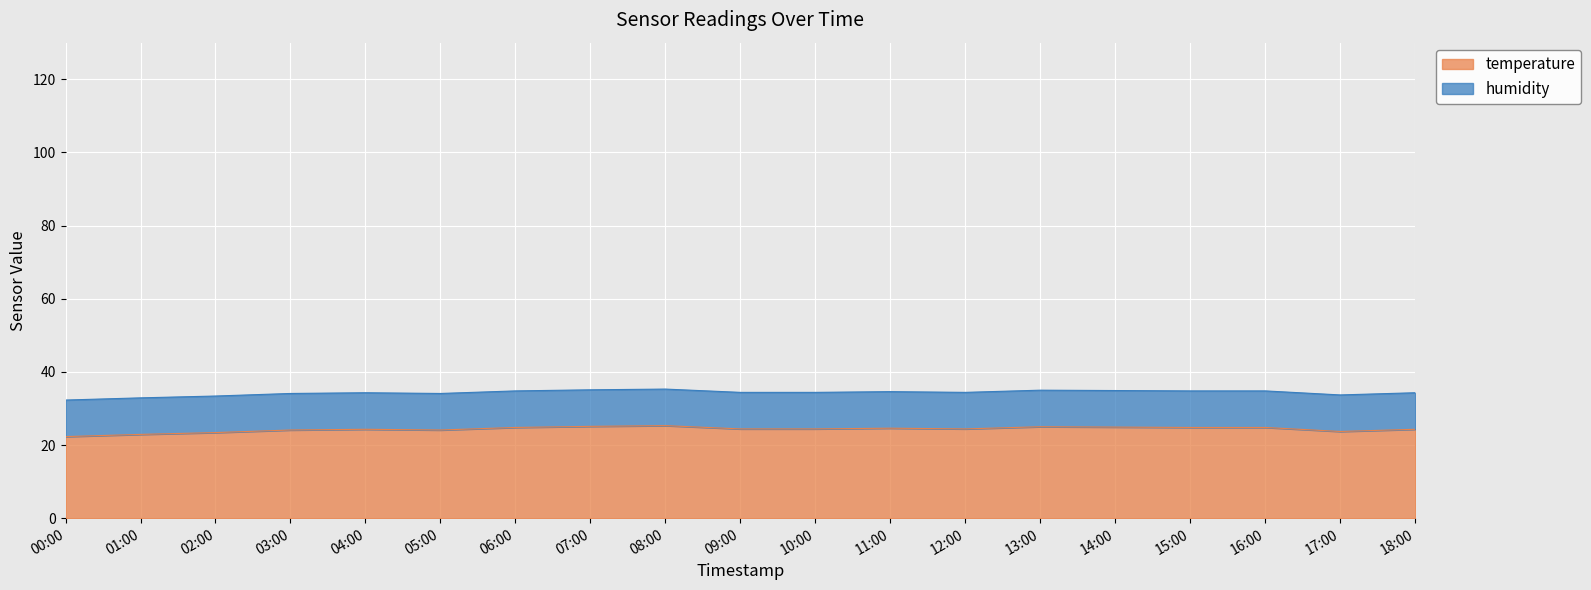

True or false: the data shows 24.9 at 14:00.

True